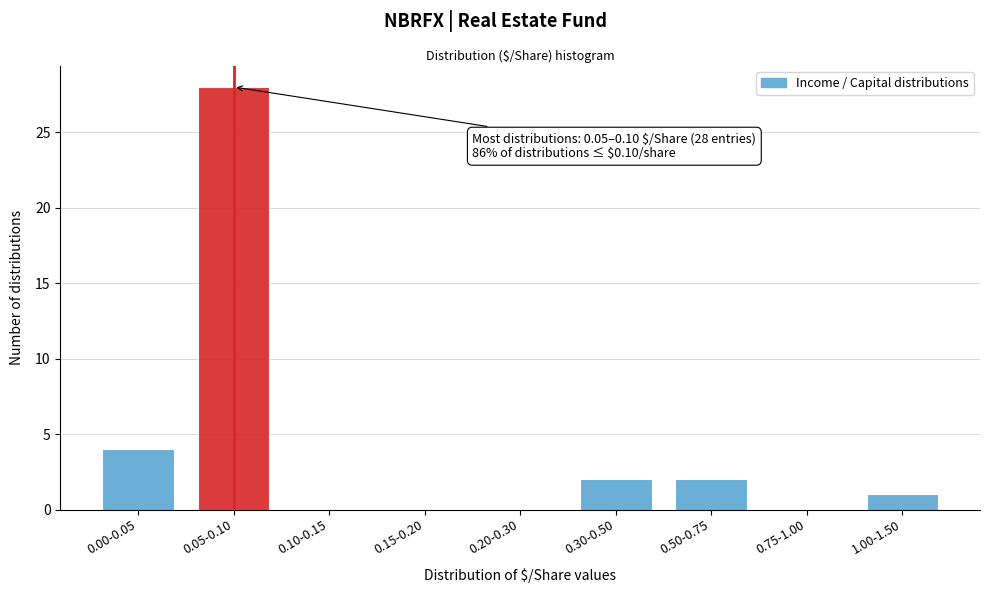

Reading left to right, extract all data points from this chart.

0.00-0.05=4	0.05-0.10=28	0.10-0.15=0	0.15-0.20=0	0.20-0.30=0	0.30-0.50=2	0.50-0.75=2	0.75-1.00=0	1.00-1.50=1